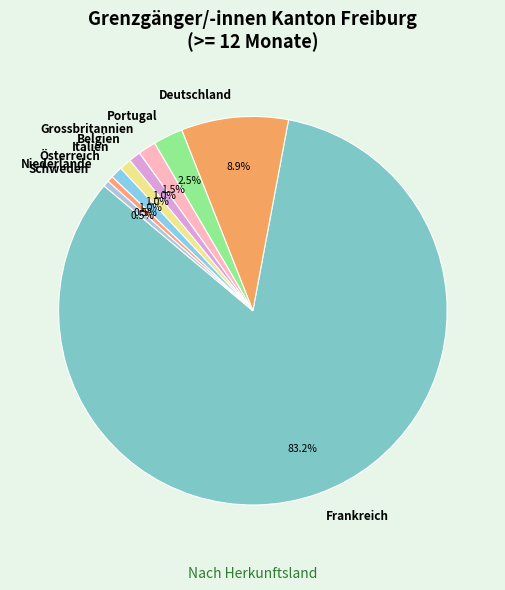

What percentage is the Frankreich slice, to the nearest percent?

83%